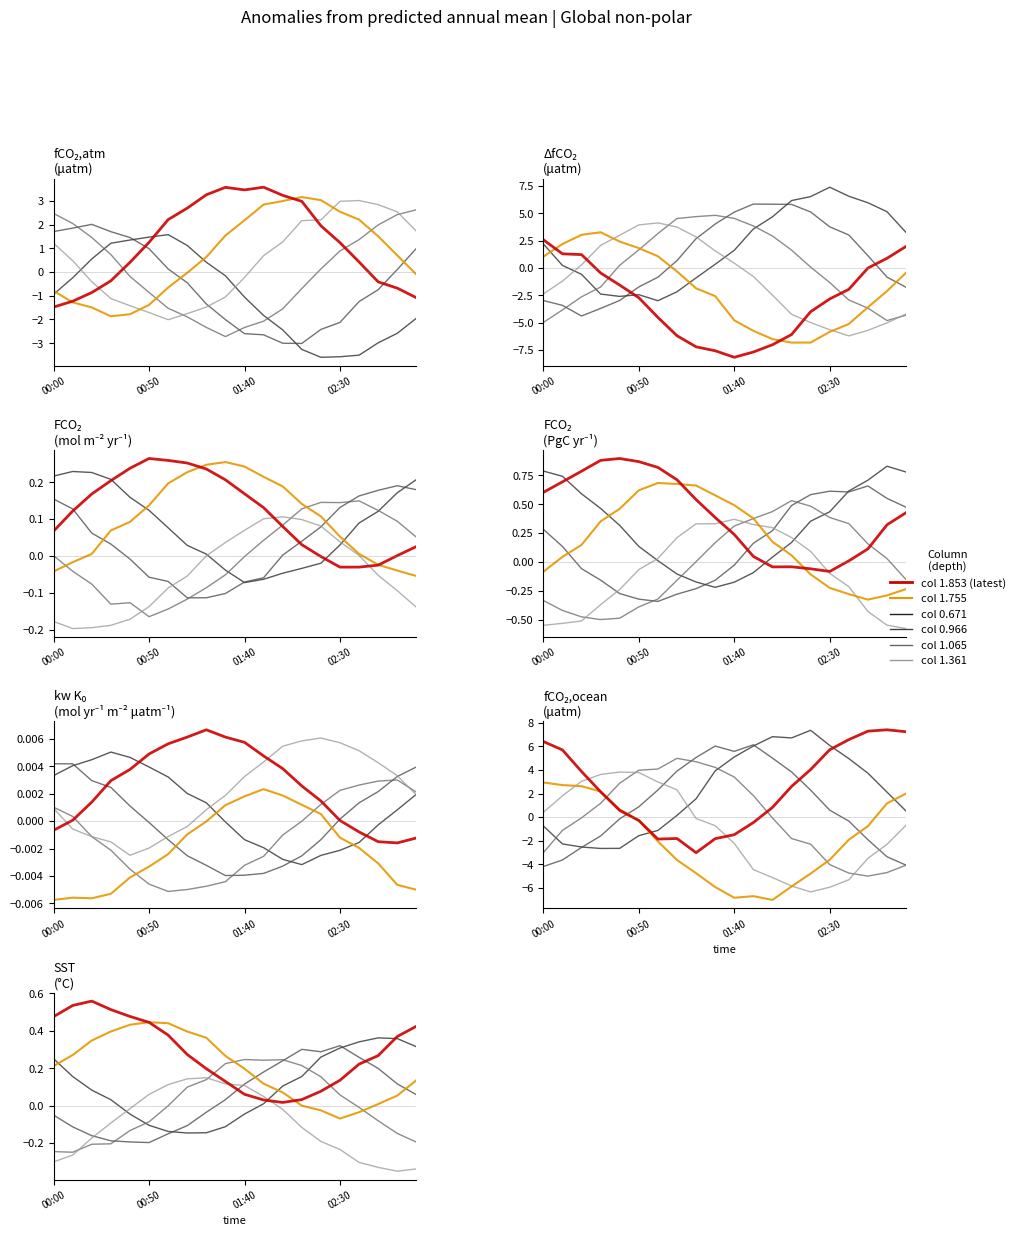

What are all the series names shown in the legend?

col 0.671, col 0.966, col 1.065, col 1.361, col 1.755, col 1.853